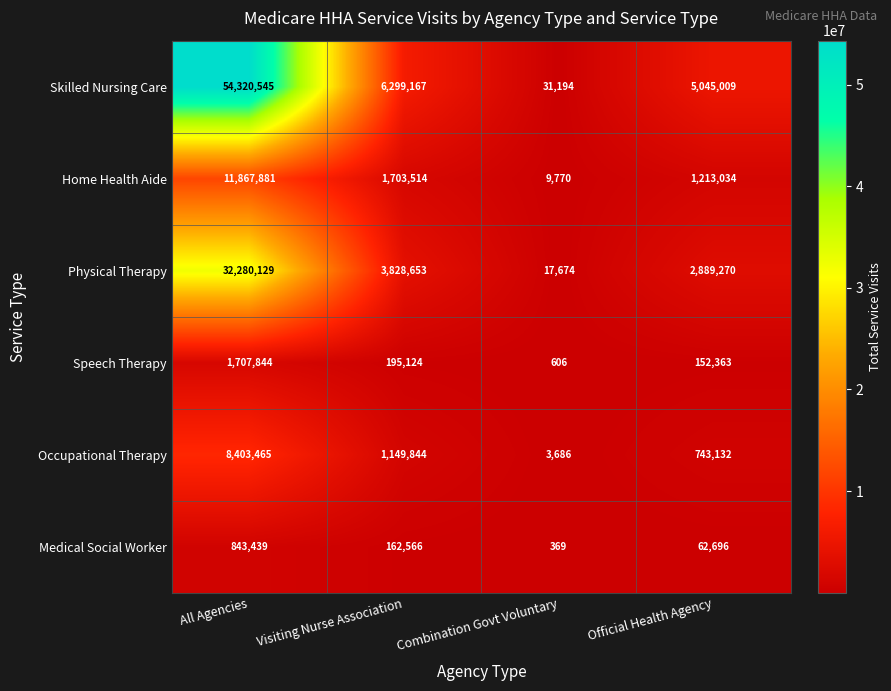

Reading left to right, list all the values displayed in this chart.

Skilled Nursing Care: 54320545	6299167	31194	5045009
Home Health Aide: 11867881	1703514	9770	1213034
Physical Therapy: 32280129	3828653	17674	2889270
Speech Therapy: 1707844	195124	606	152363
Occupational Therapy: 8403465	1149844	3686	743132
Medical Social Worker: 843439	162566	369	62696